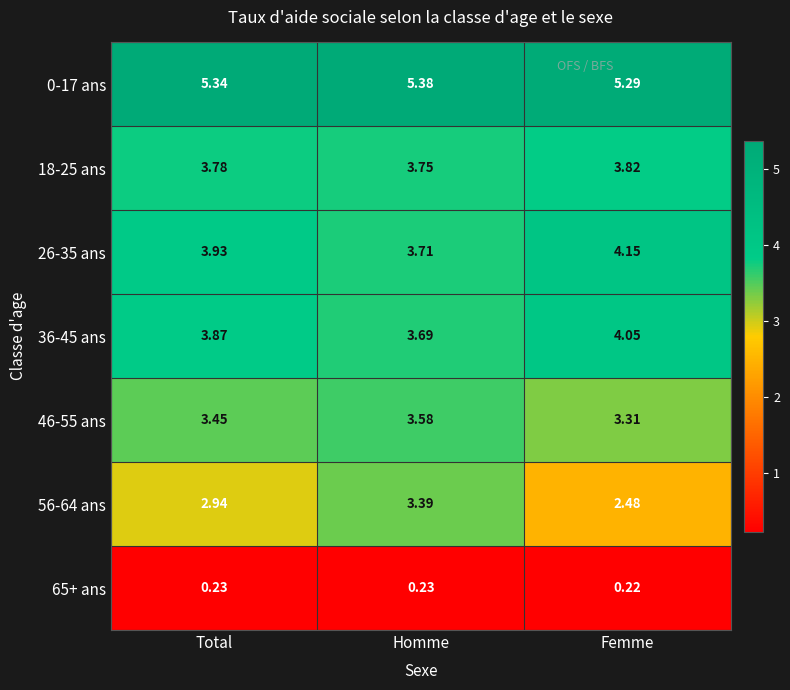

At which category does the chart reach its peak across all series?

Homme